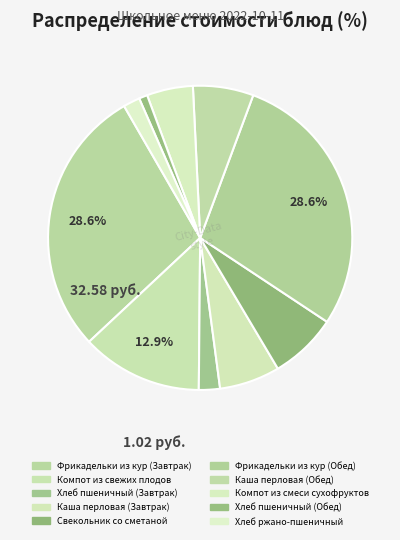

Combined, do Свекольник со сметаной and Хлеб ржано-пшеничный account for over 50%?

No